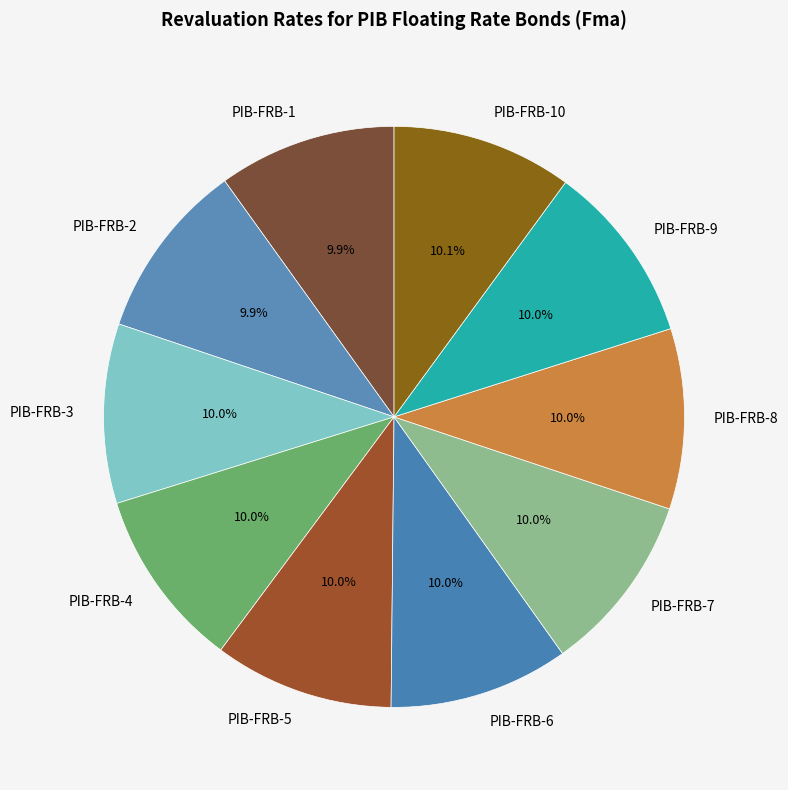

Count the number of slices in the pie.

10